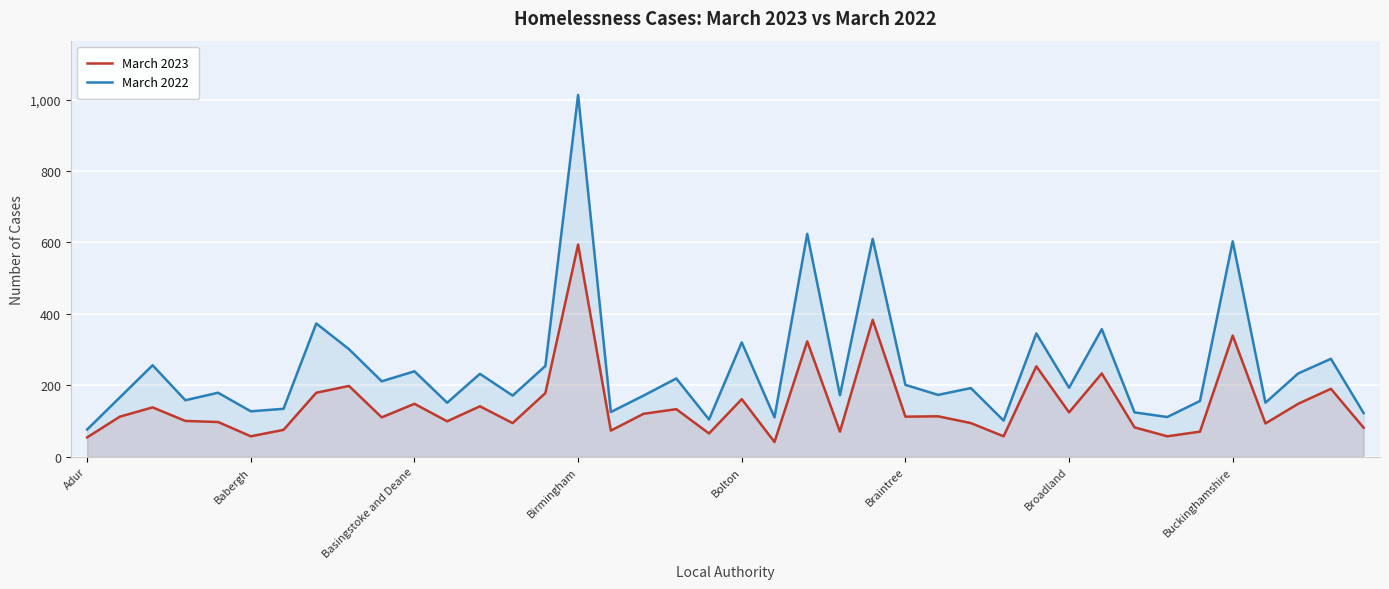

The March 2022 series shows 111 at 33. True or false?

True